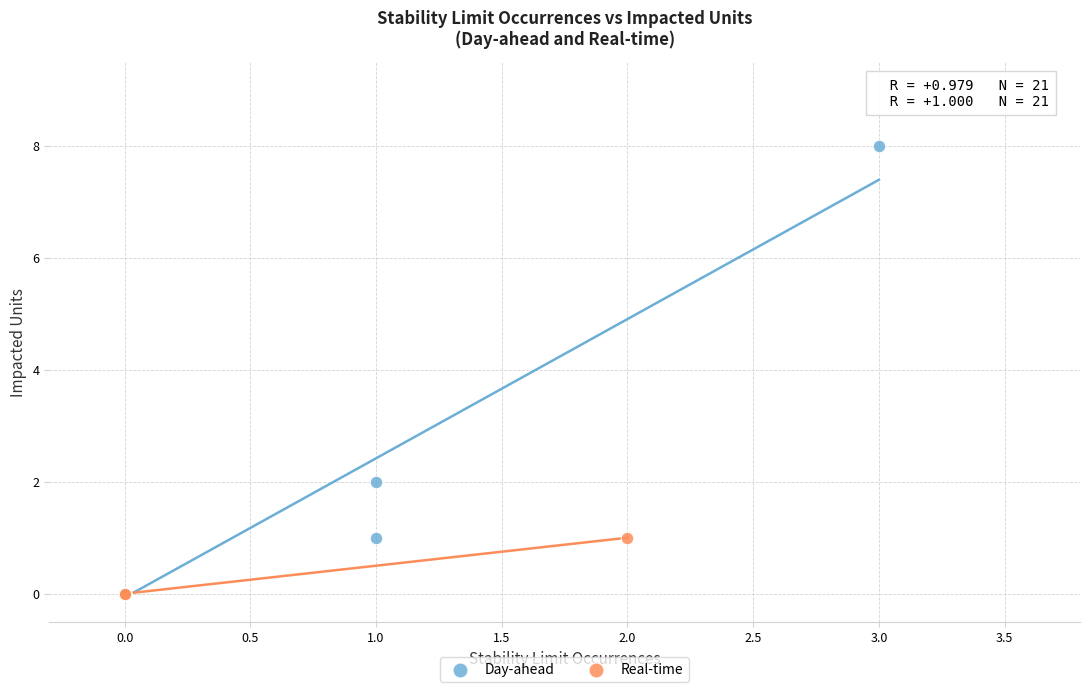

Which series contains the highest Y value?

Day-ahead